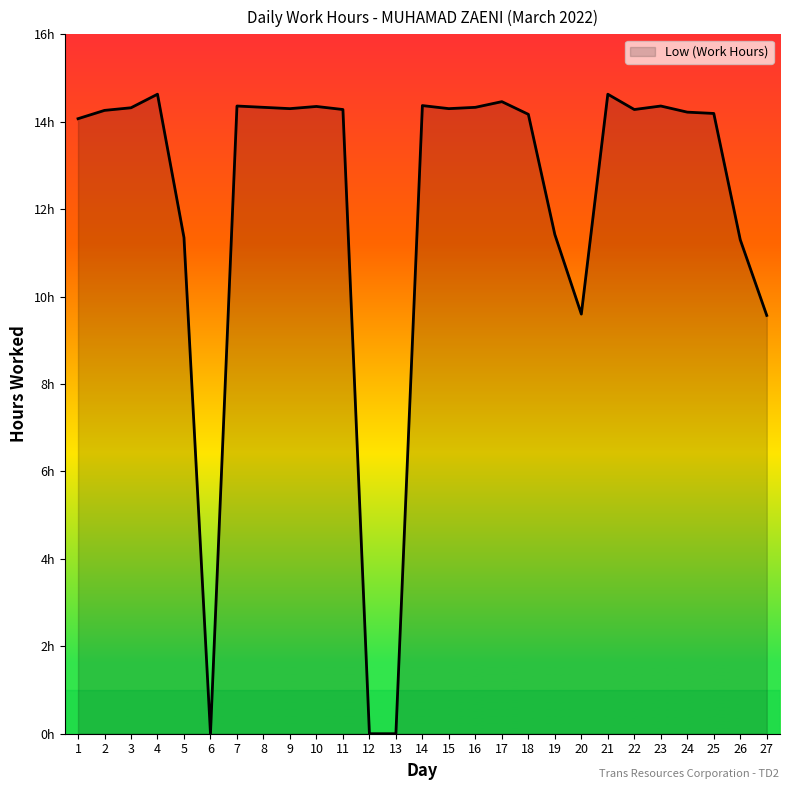

At which label does the data first exceed 14?

1